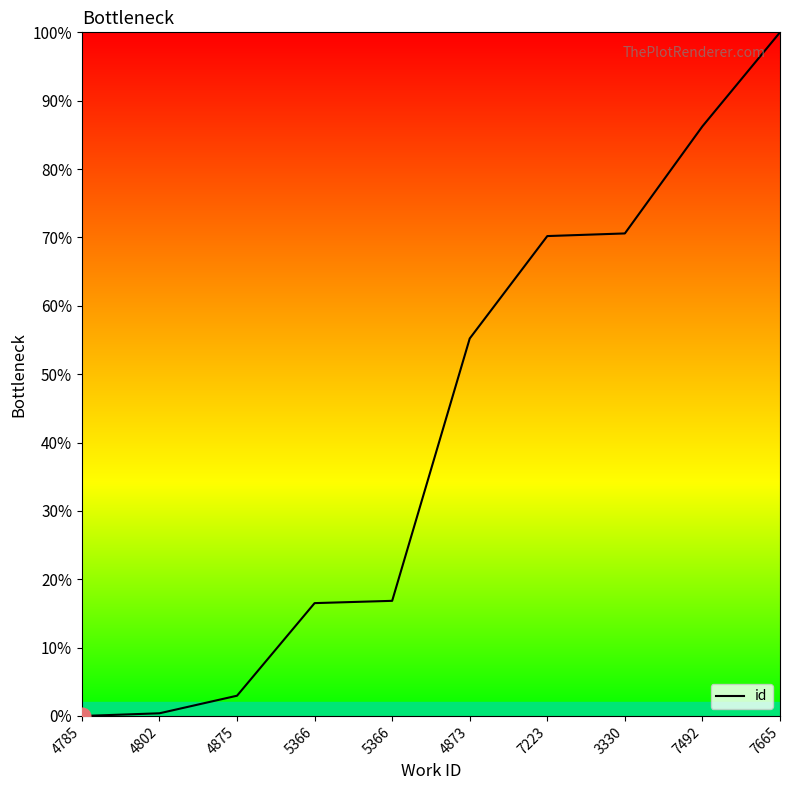

Does the chart display data point markers on the line(s)?

No